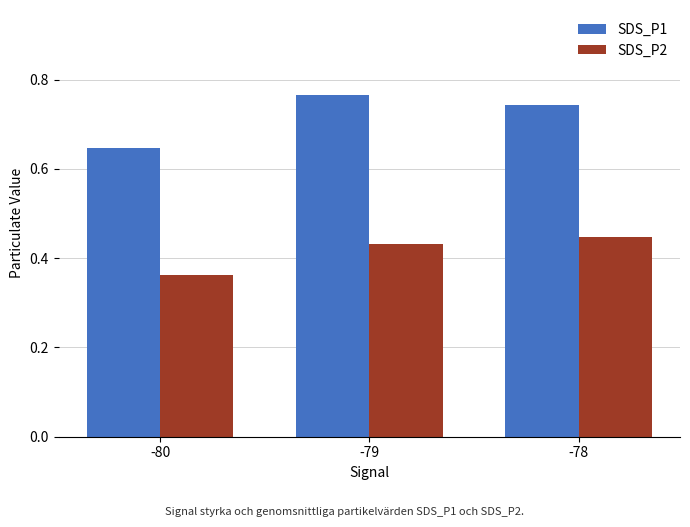

Rank the series by their maximum value, from highest to lowest.

SDS_P1, SDS_P2